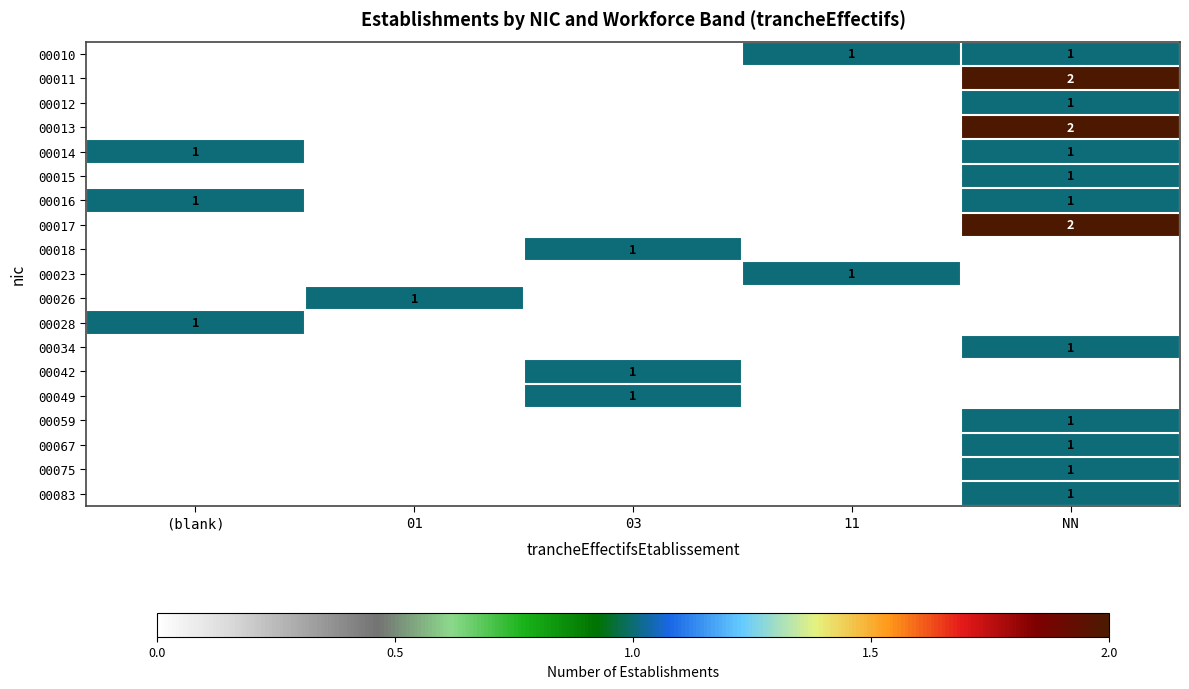

At how many categories does at least one series exceed 0?

5